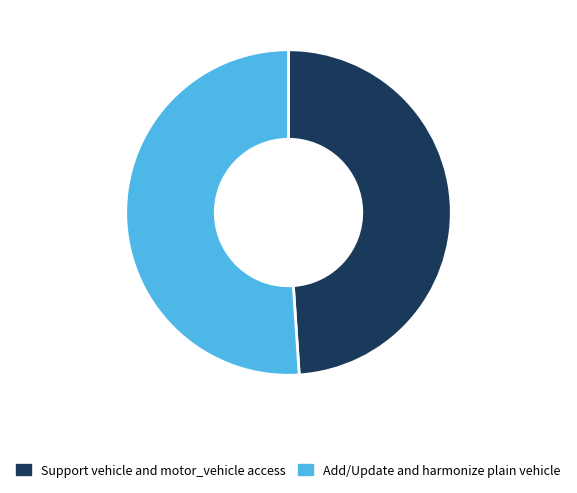

How many segments does this pie chart have?

2